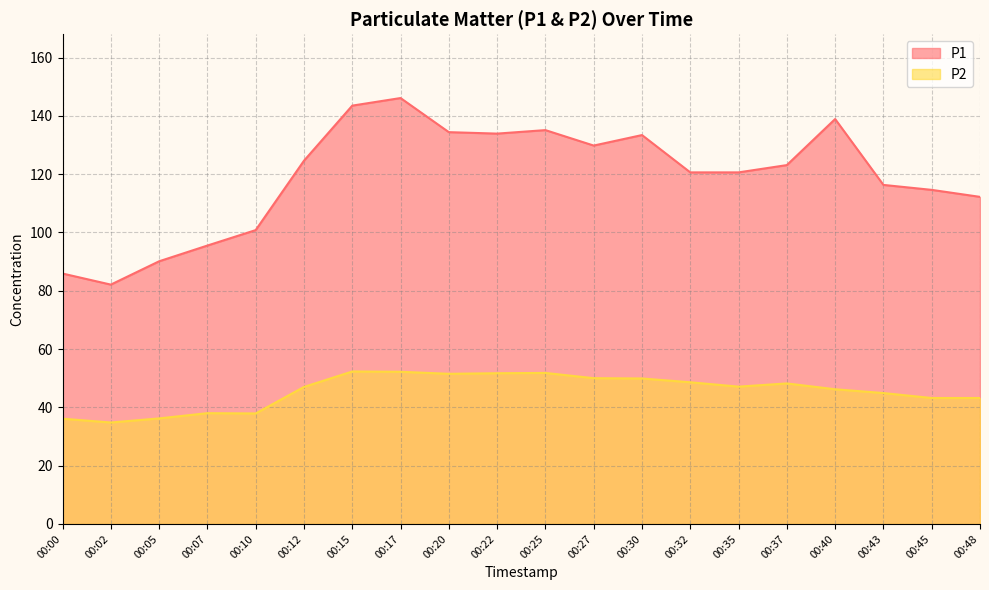

List the labels in order of P1 value, smallest first.

00:02, 00:00, 00:05, 00:07, 00:10, 00:48, 00:45, 00:43, 00:32, 00:35, 00:37, 00:12, 00:27, 00:30, 00:22, 00:20, 00:25, 00:40, 00:15, 00:17